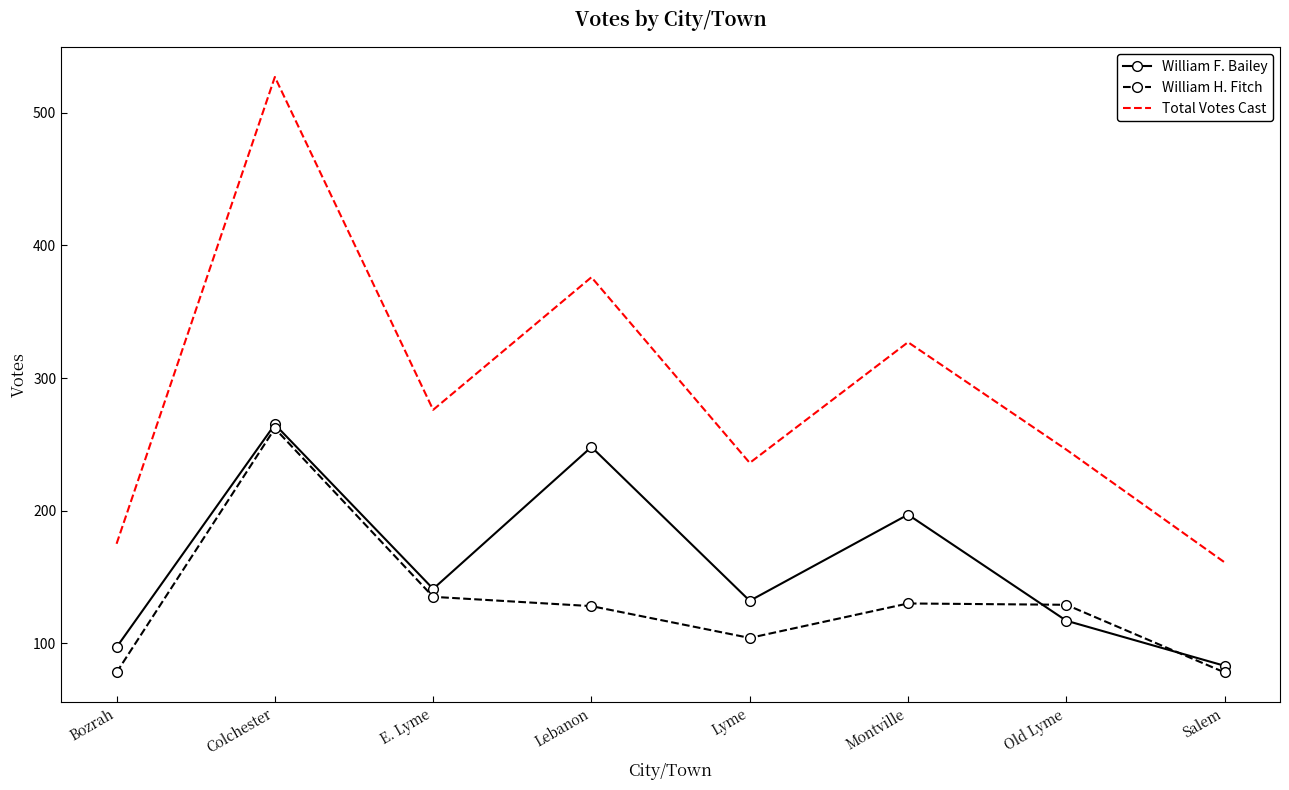

Is the value of William F. Bailey at E. Lyme greater than the value of William H. Fitch at Lebanon?

Yes